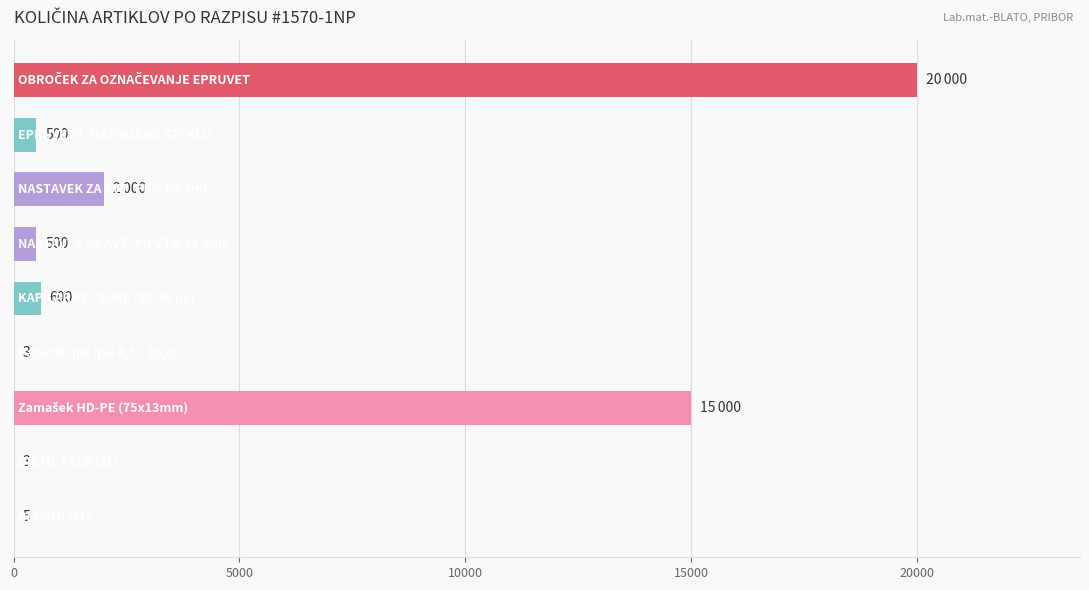

What is the greatest value displayed?

20000